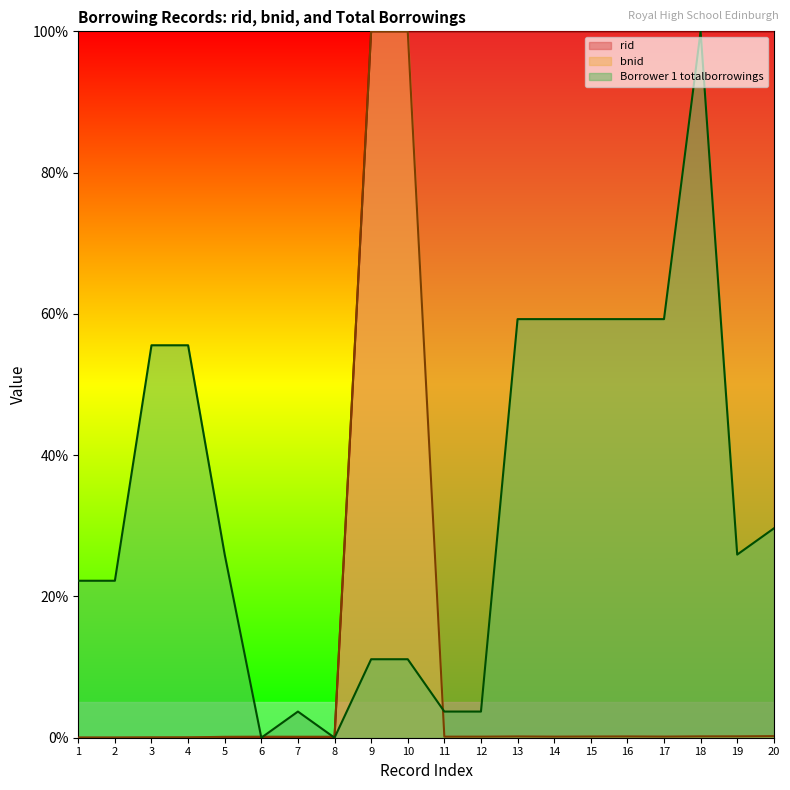

Which label corresponds to the smallest value in the chart?

1